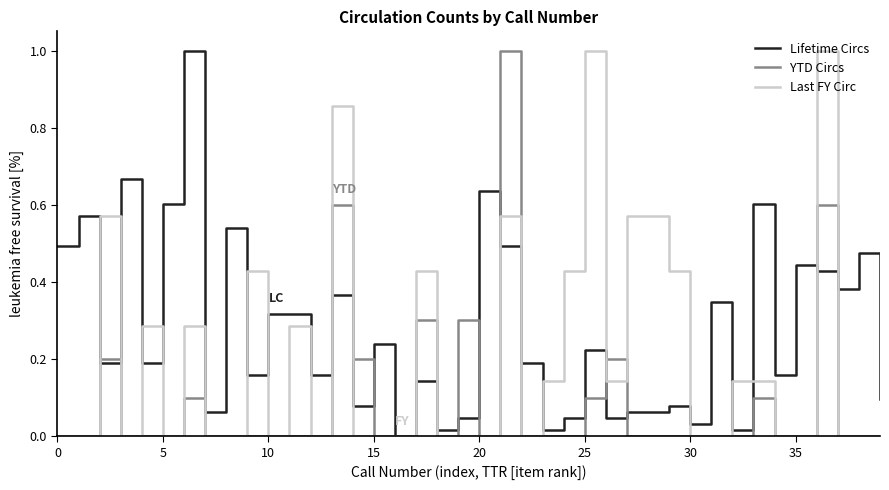

Rank the series by their average value, from lowest to highest.

YTD Circs, Last FY Circ, Lifetime Circs